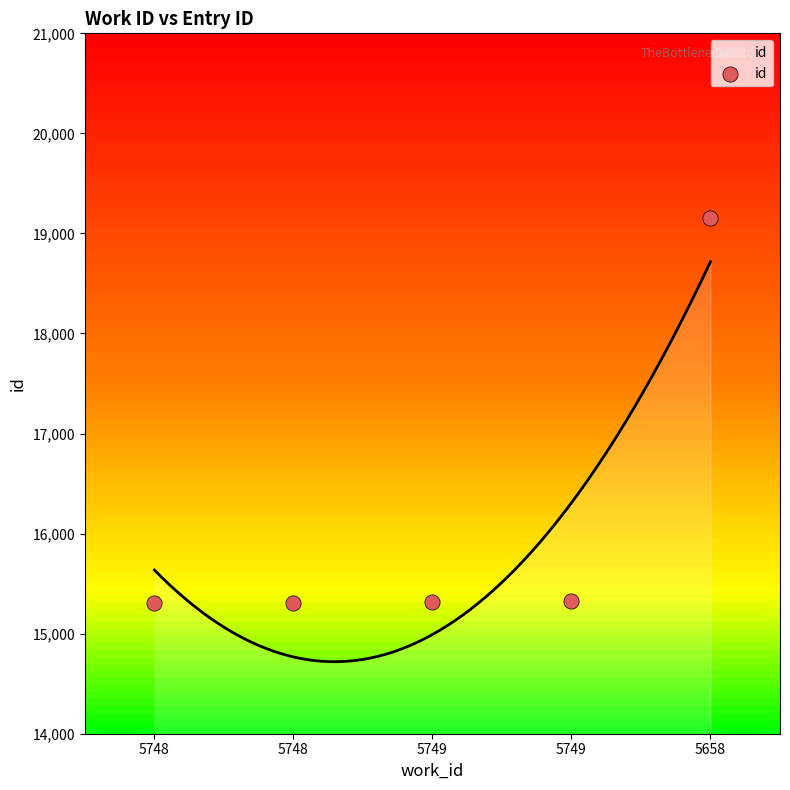

What is the change in value from 5749 to 5658?

+3829